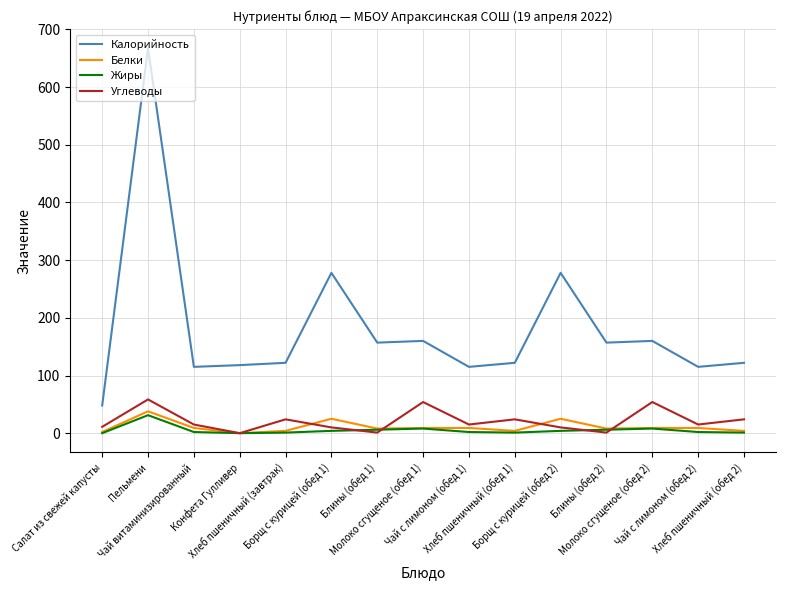

What is the highest value of the Углеводы series?

58.5